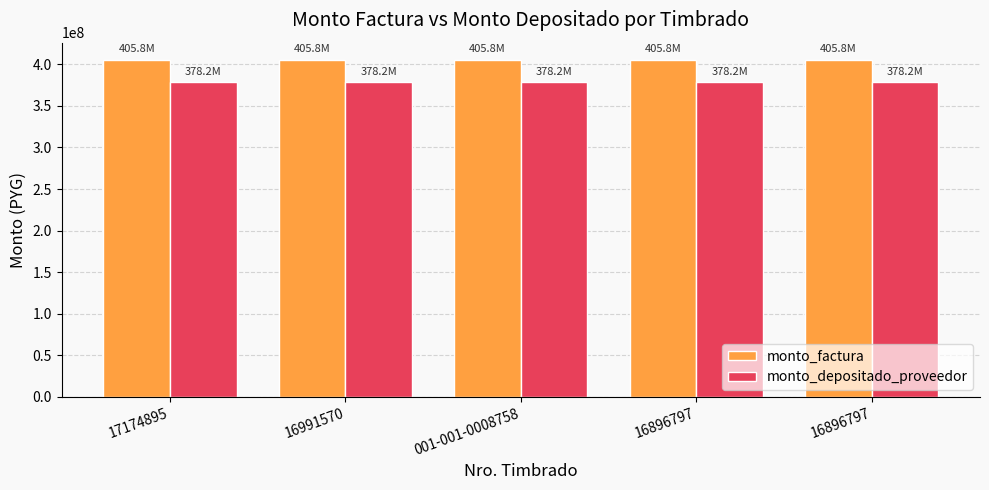

How many categories are shown in the chart?

5